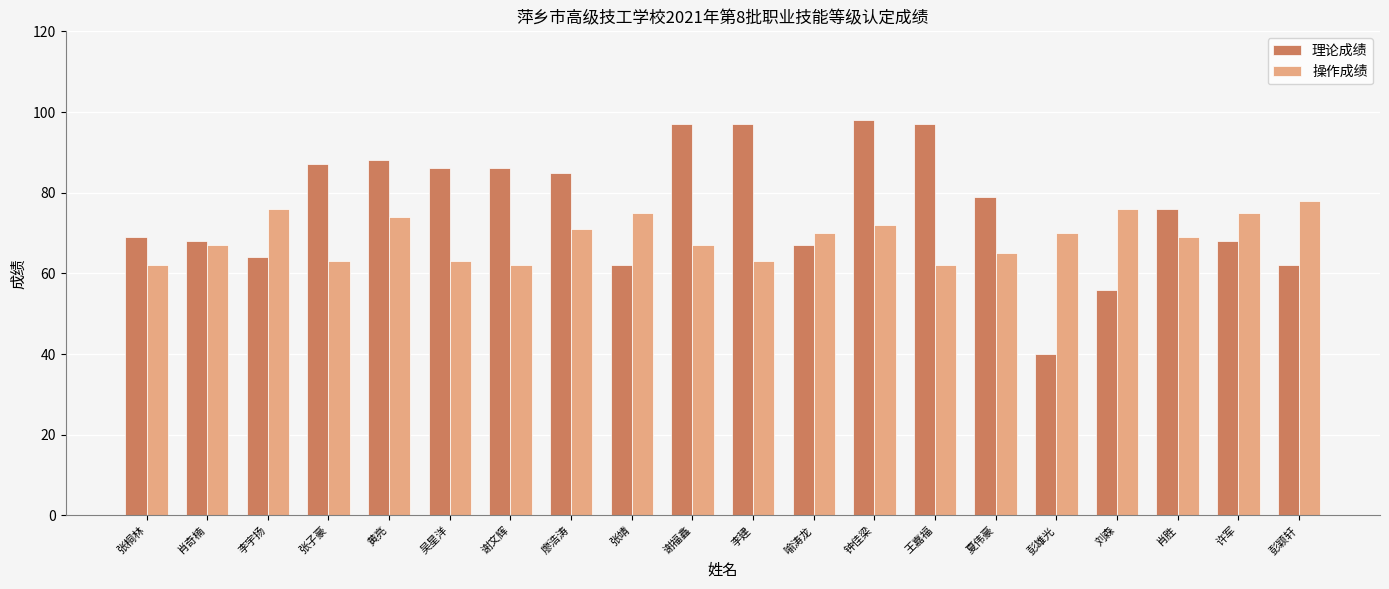

Is the value of 理论成绩 at 刘森 greater than the value of 操作成绩 at 李建?

No